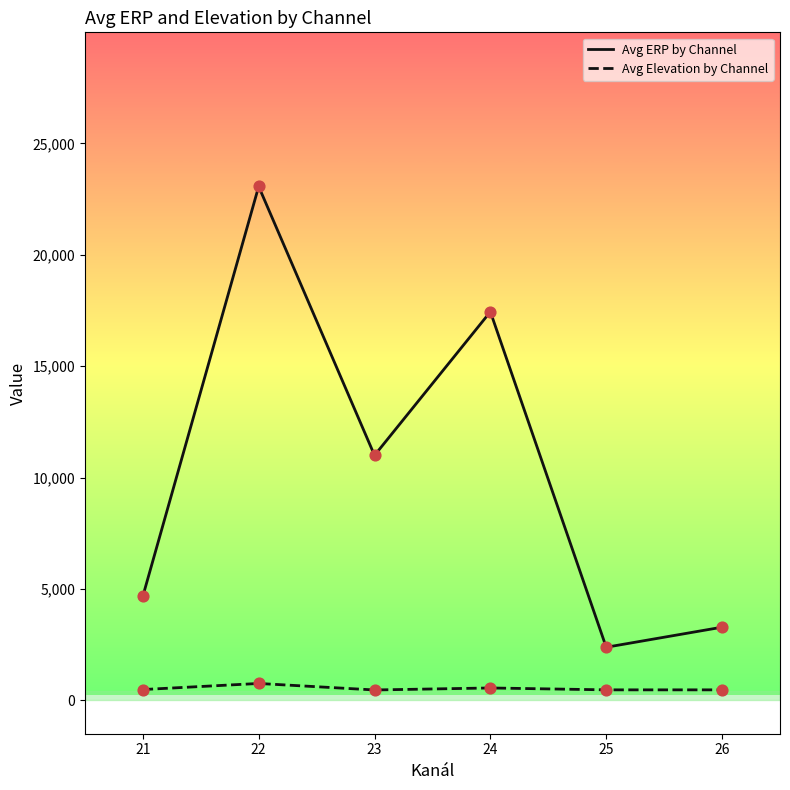

What are all the series names shown in the legend?

Avg ERP by Channel, Avg Elevation by Channel